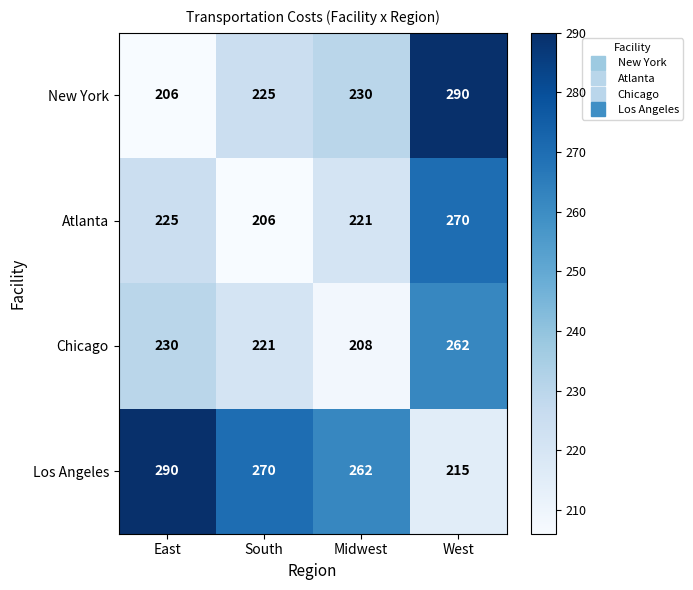

Read the Los Angeles value at East, to the nearest 10.

290